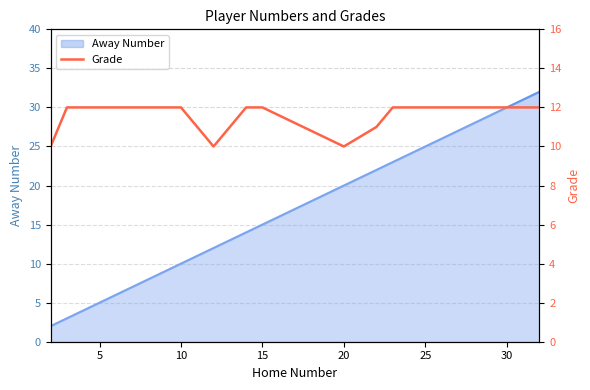

Is it true that the value at 9 is 6?

False